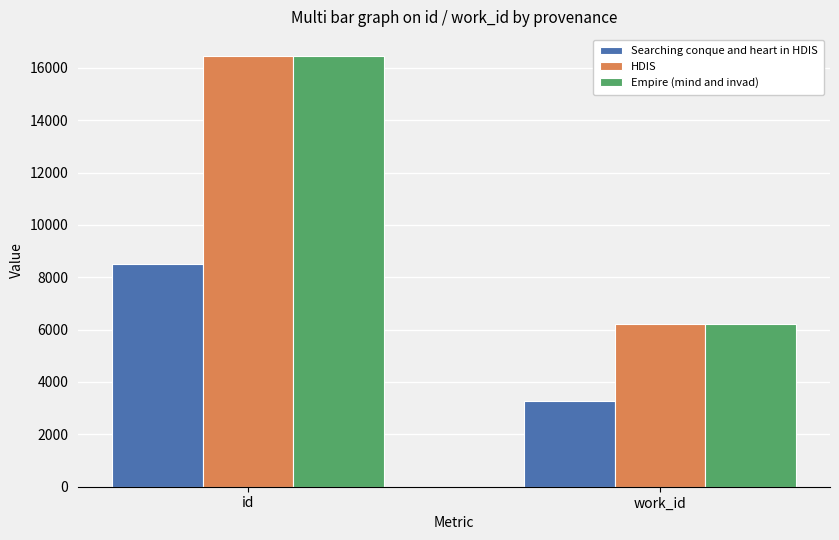

What is the total value across all series at work_id?

15691